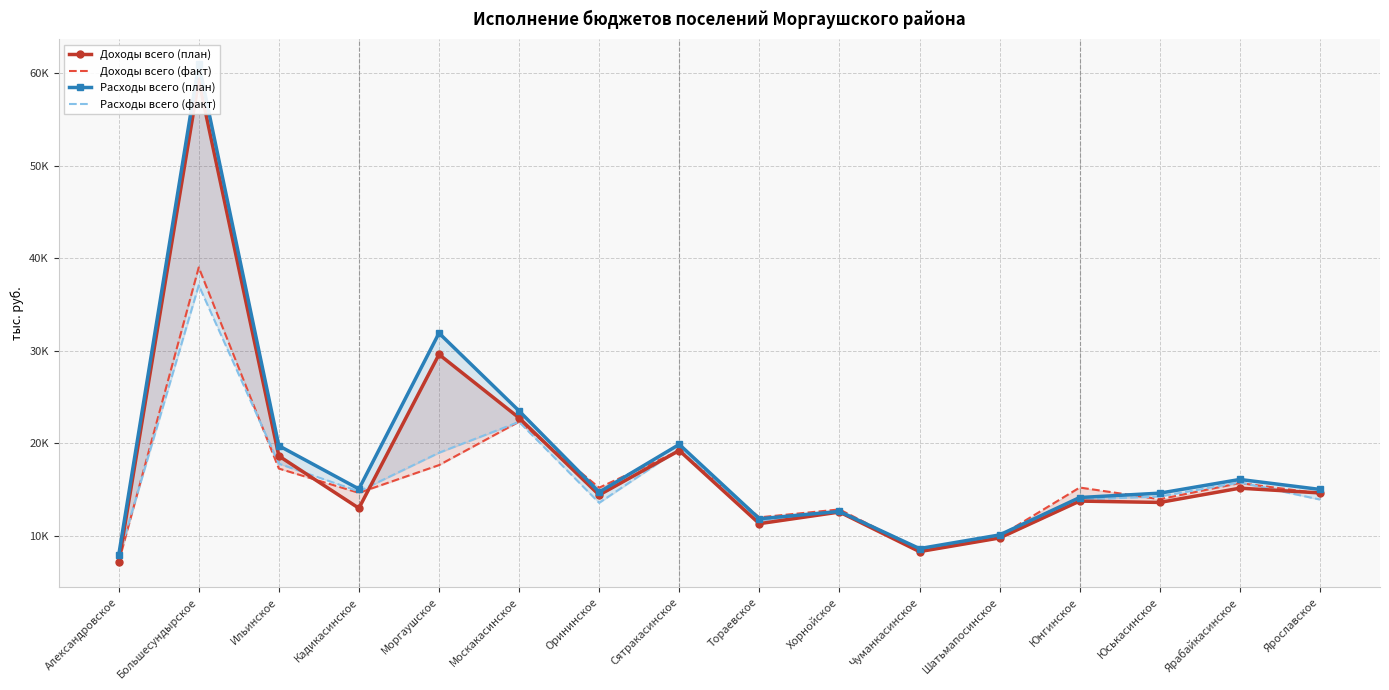

Reading left to right, list all the values displayed in this chart.

Доходы всего (план): 7133.7	59182.8	18638.0	12995.2	29606.0	22750.4	14425.7	19228.1	11326.1	12584.7	8308.3	9784.3	13767.3	13620.6	15161.4	14647.3
Доходы всего (факт): 7163.9	39002.1	17279.0	14657.8	17652.1	22342.6	15213.8	19214.4	12009.6	12865.1	8478.6	9987.5	15229.8	13968.7	15714.1	14590.4
Расходы всего (план): 7895.2	60977.6	19745.0	15075.6	31911.3	23503.7	14735.9	19887.5	11856.1	12647.4	8636.5	10111.5	14152.1	14622.7	16104.1	15025.9
Расходы всего (факт): 7712.7	37072.4	17806.5	14810.0	18988.4	22321.9	13577.3	19383.8	11659.8	12613.4	8344.0	9878.5	13936.8	14260.2	15778.0	13933.5